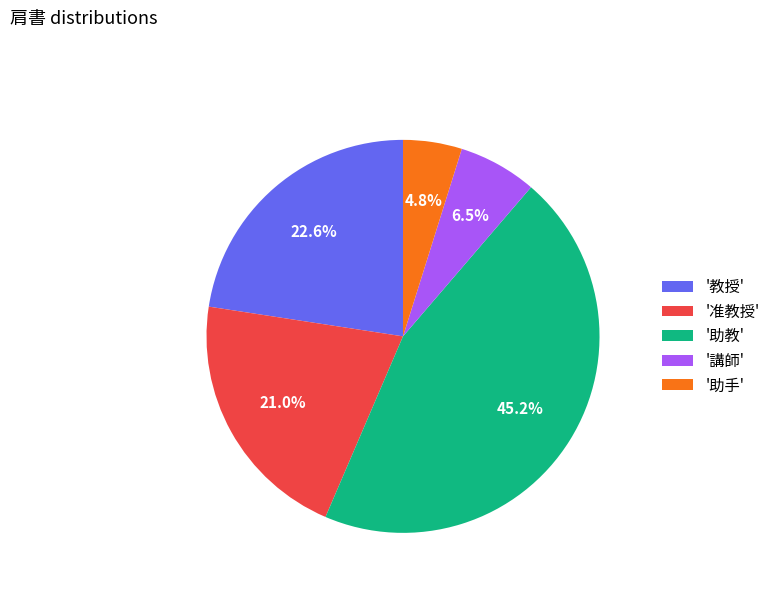

Combined, what portion of the pie is '講師' and '助手'?

11.3%